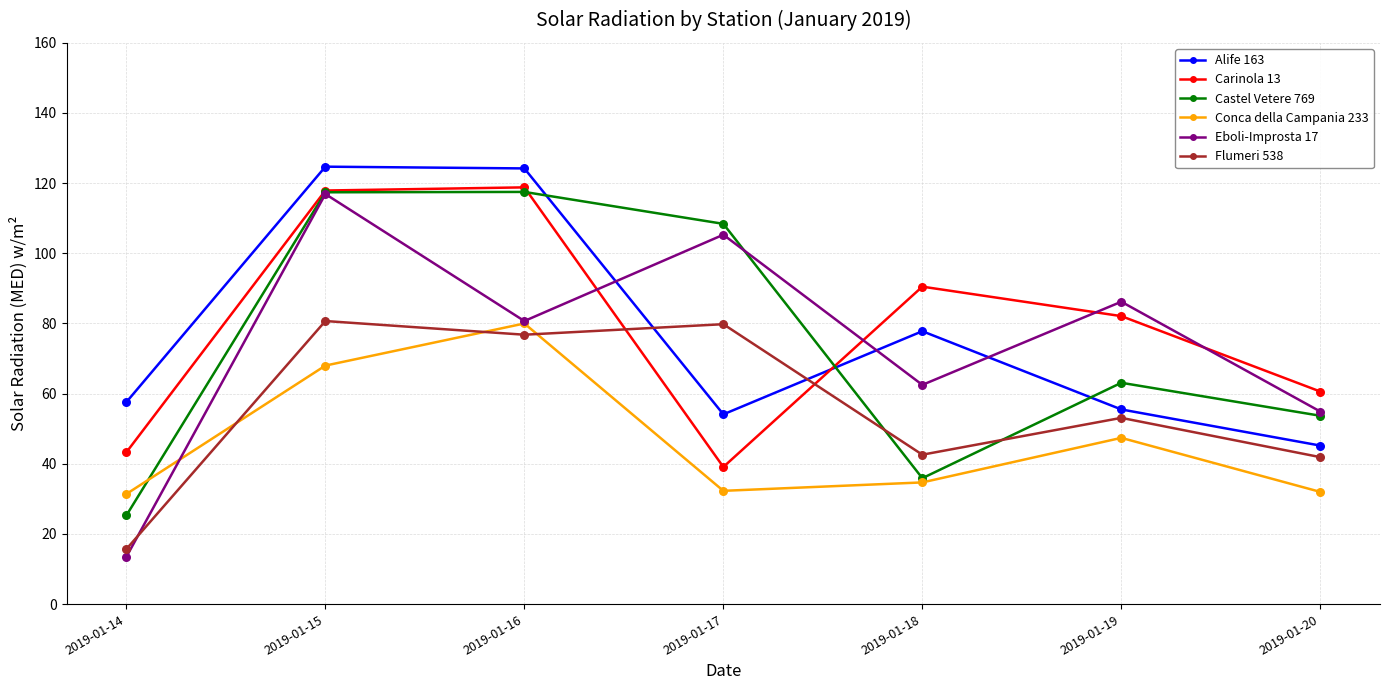

Which series has the largest range (max minus min)?

Eboli-Improsta 17